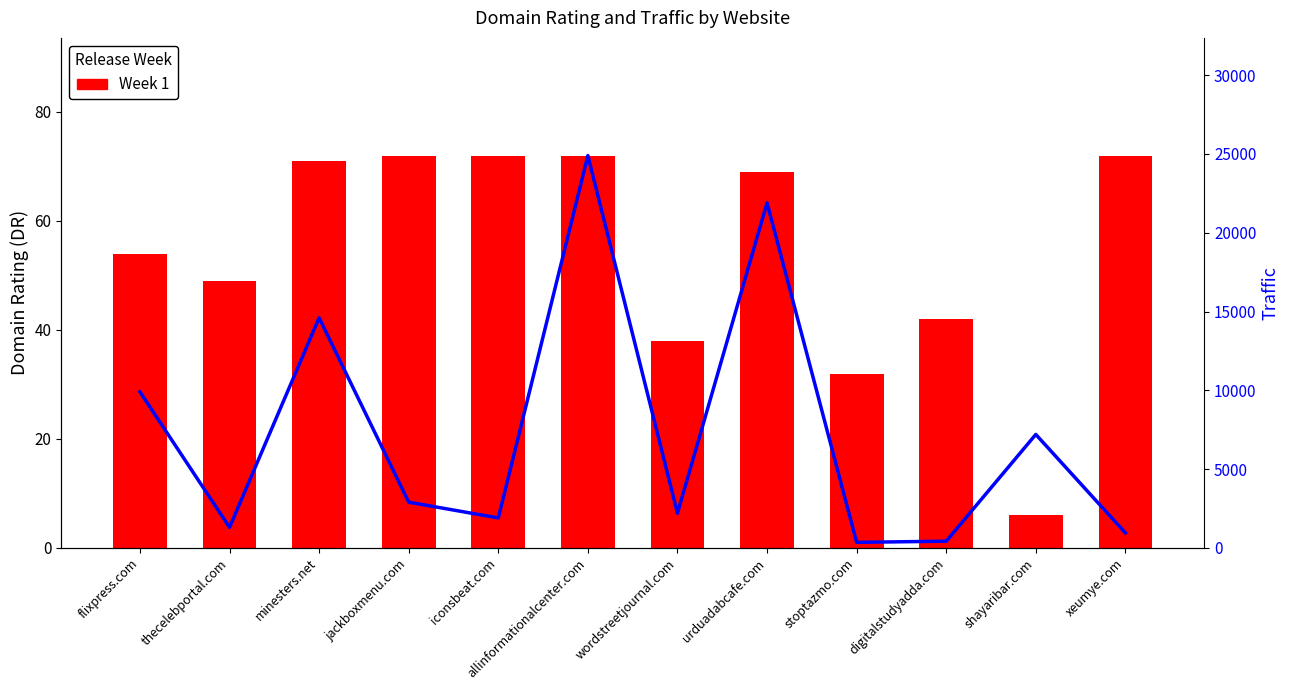

Which series has the largest range (max minus min)?

Traffic